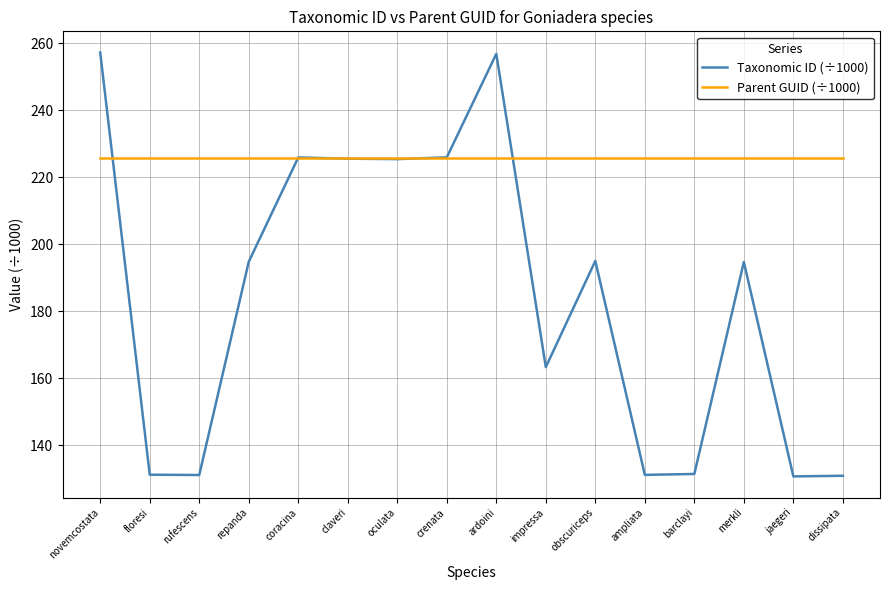

Which series has the largest range (max minus min)?

Taxonomic ID (÷1000)